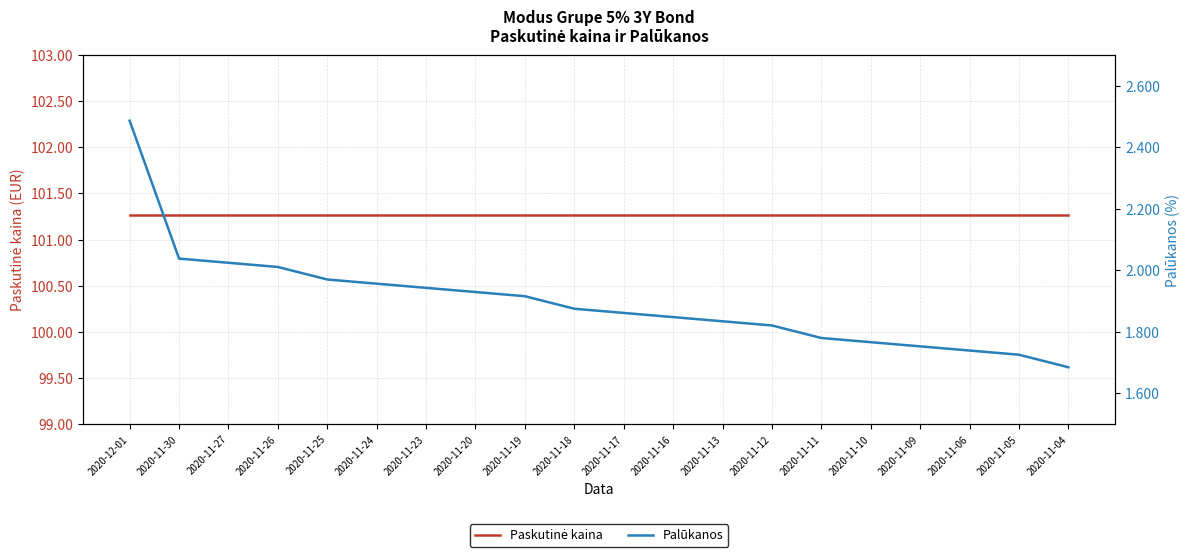

How many series are shown in this chart?

2